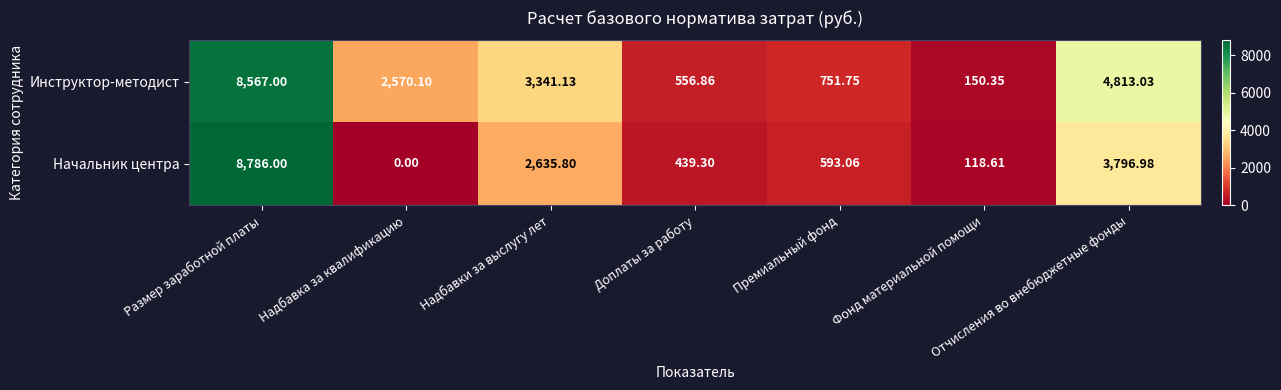

How many data points does each series have?

7